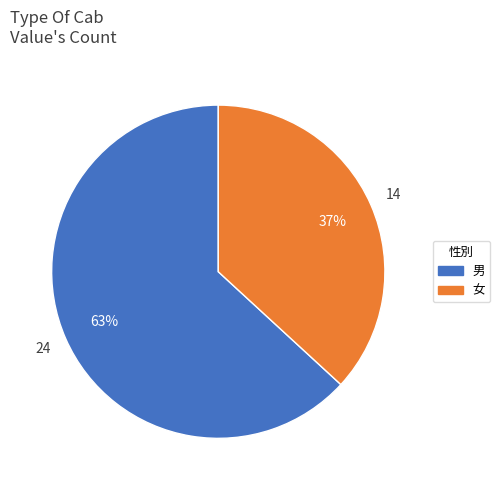

Which slice is the smallest?

女